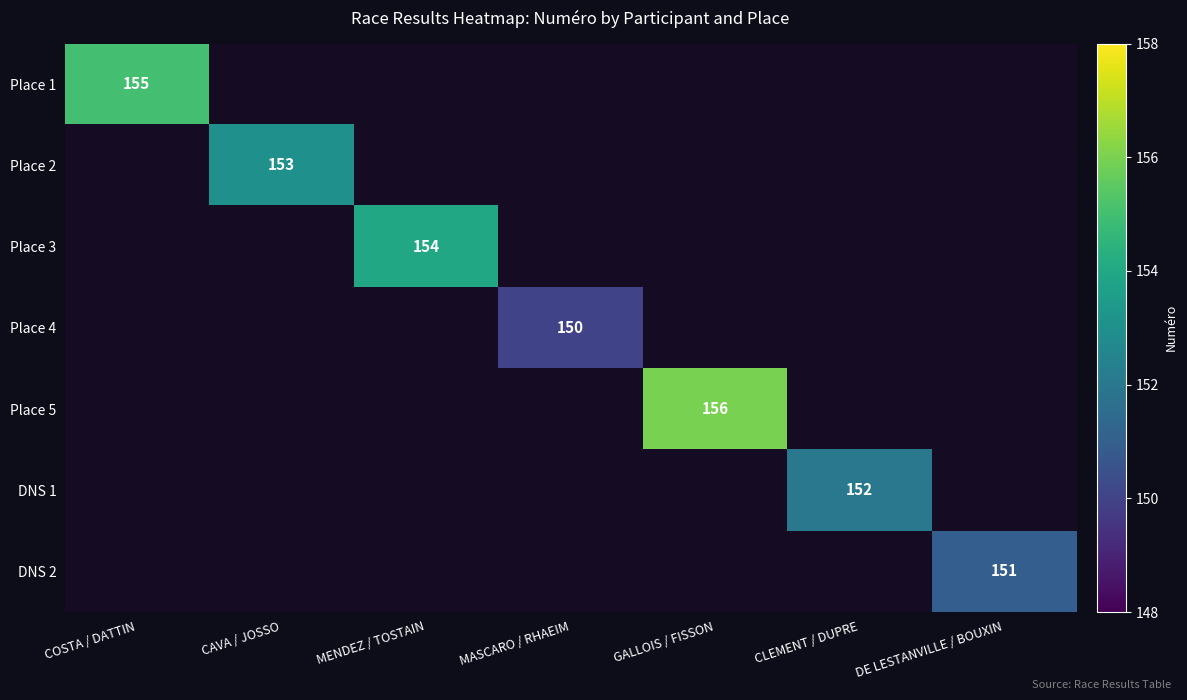

What is the maximum value shown in the chart?

156.0